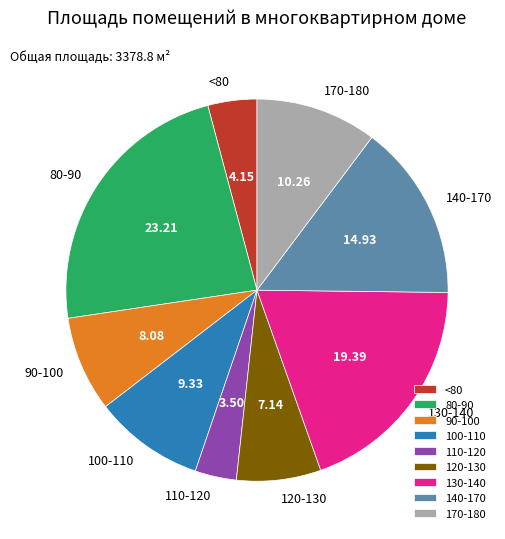

Is there any slice that represents more than half of the pie?

No